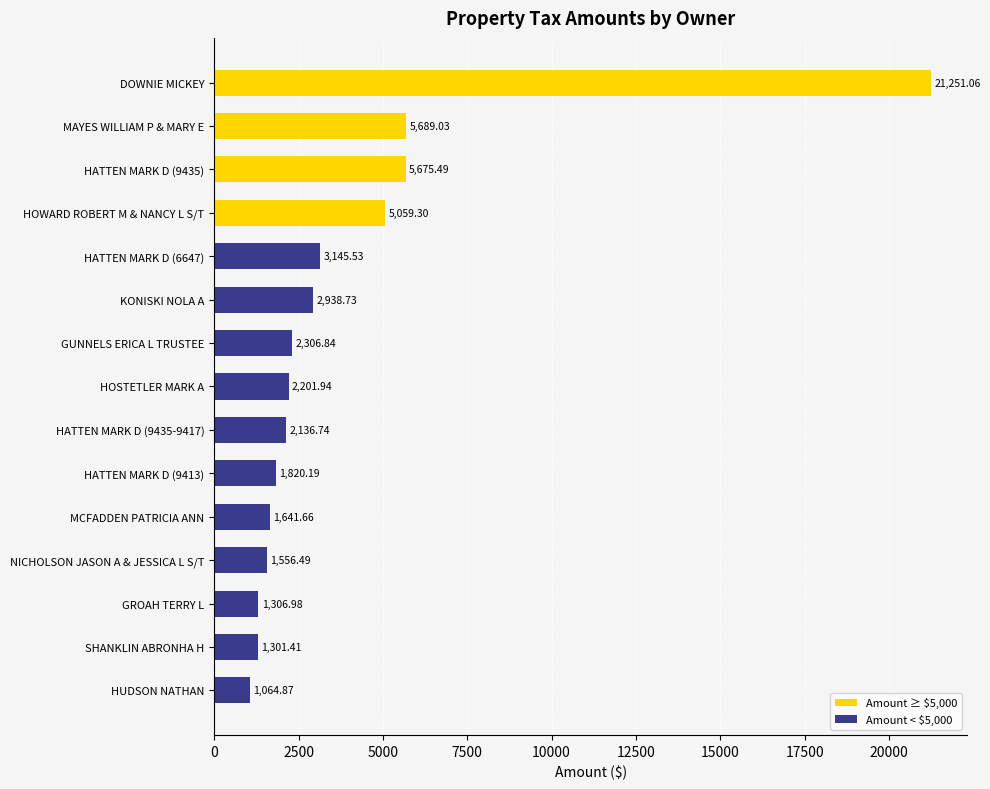

Which category has the lowest value across all series?

HUDSON NATHAN